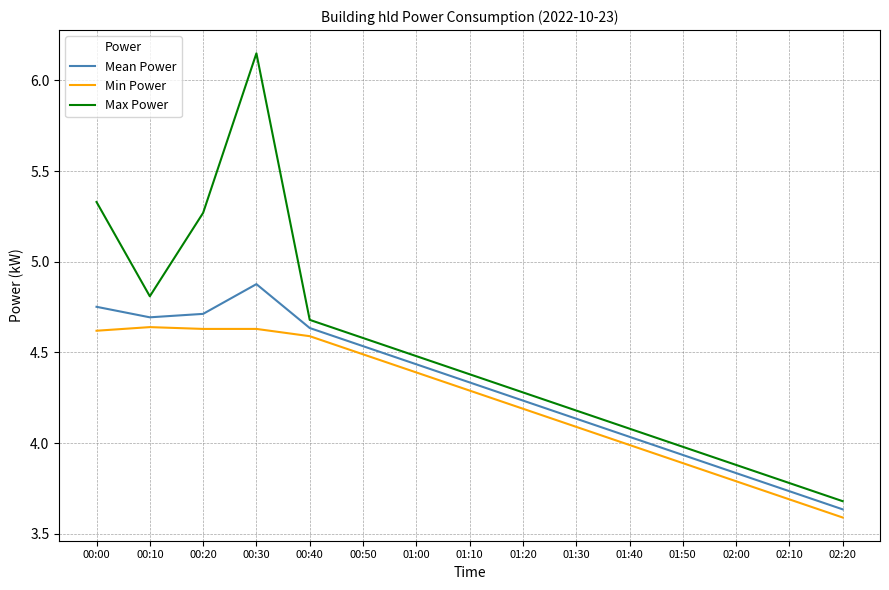

At which category does Max Power reach its first local valley?

00:10